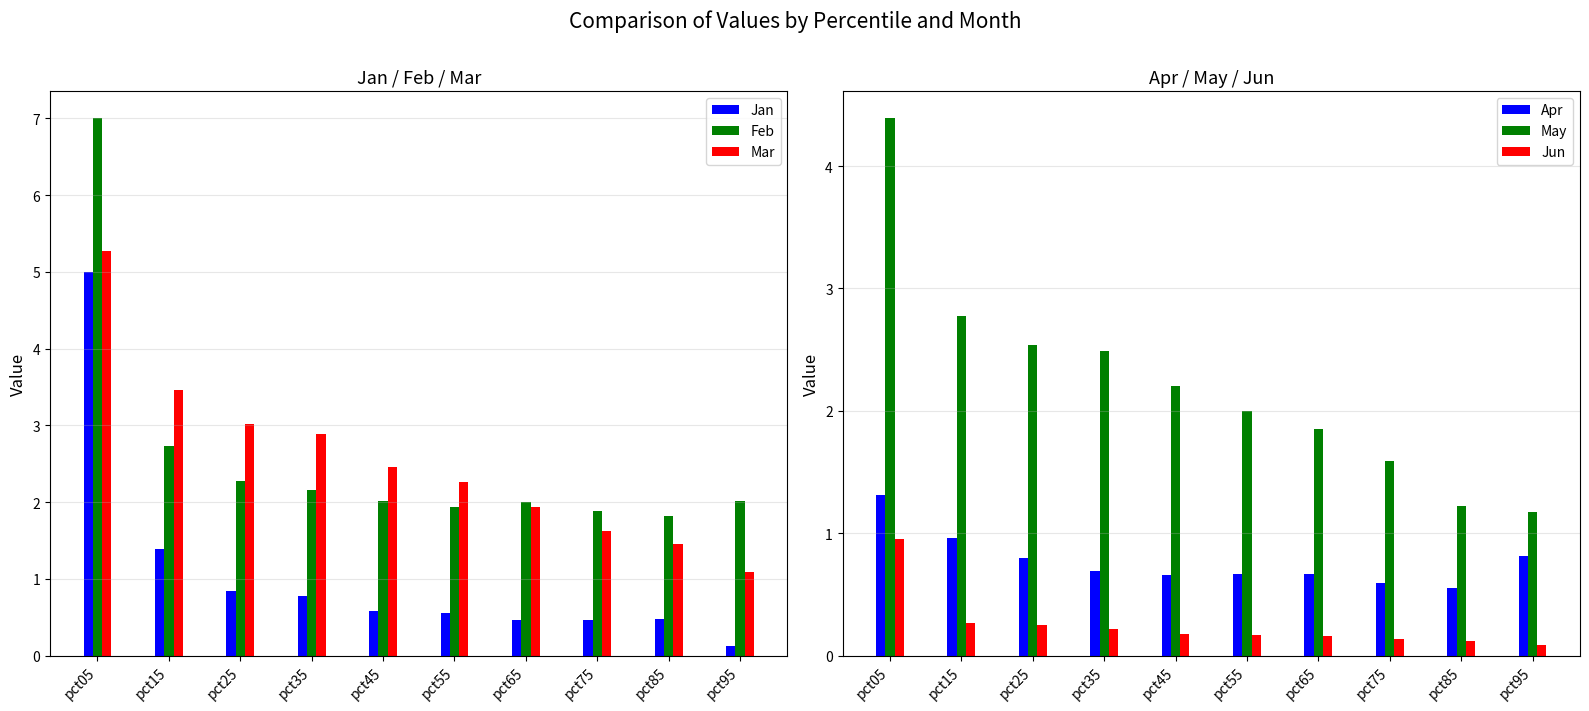

What are all the series names shown in the legend?

Jan, Feb, Mar, Apr, May, Jun